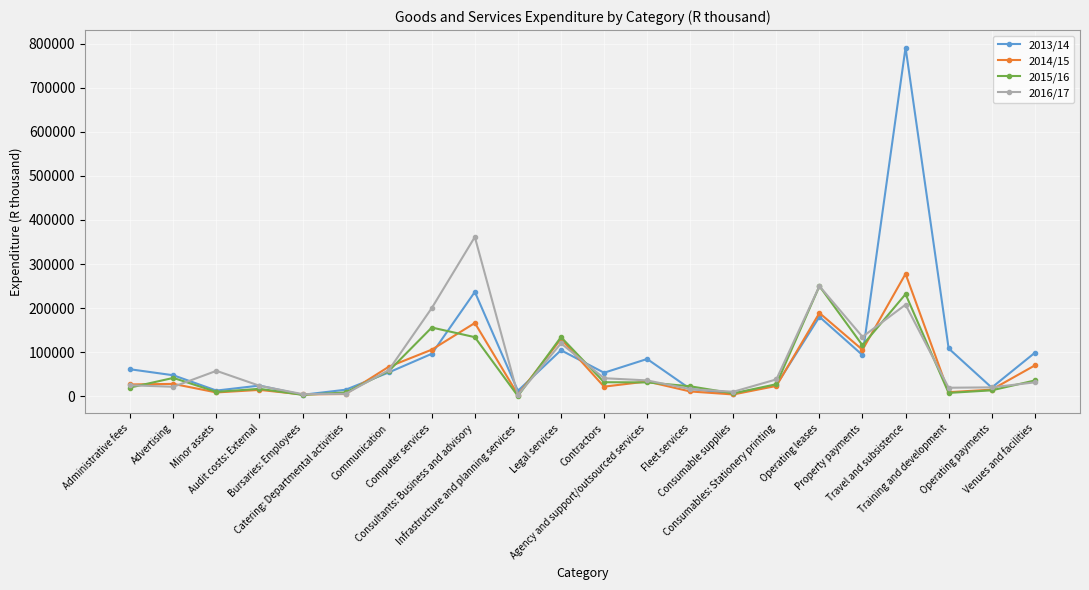

What is the value of the 2013/14 point at the 22nd from the left?

98782